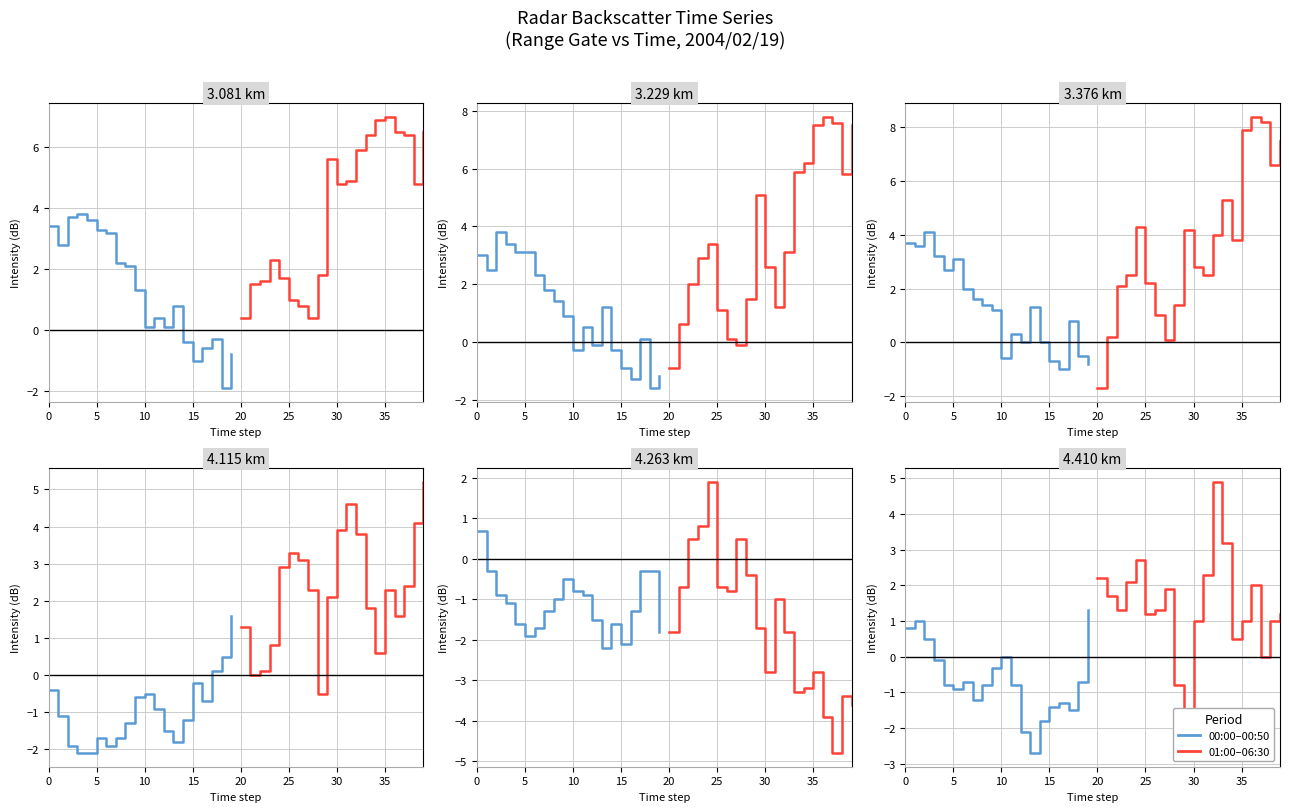

True or false: 00:00–00:50 has a value of 1.3 at 19.

True